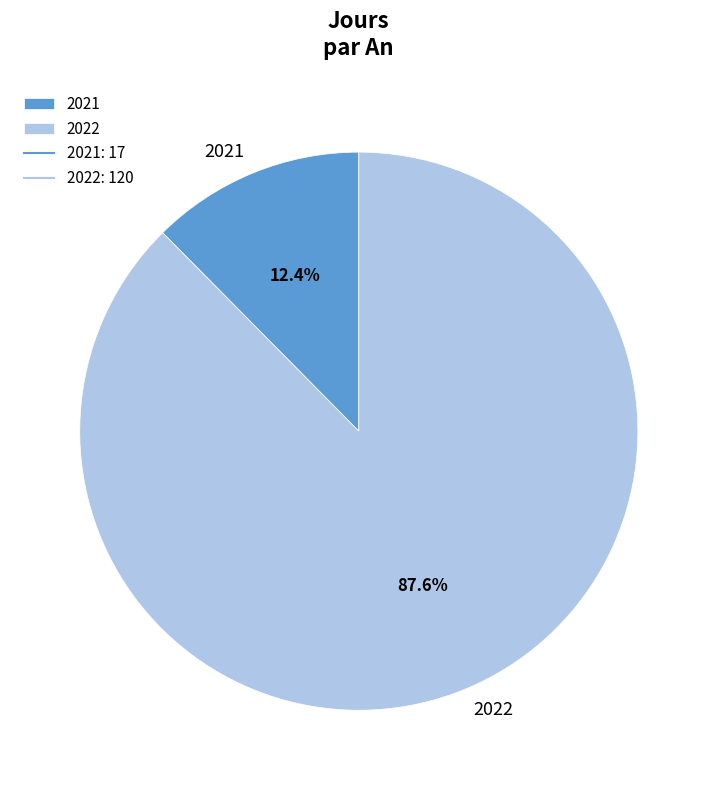

Does 2022 account for over 50% of the chart?

Yes